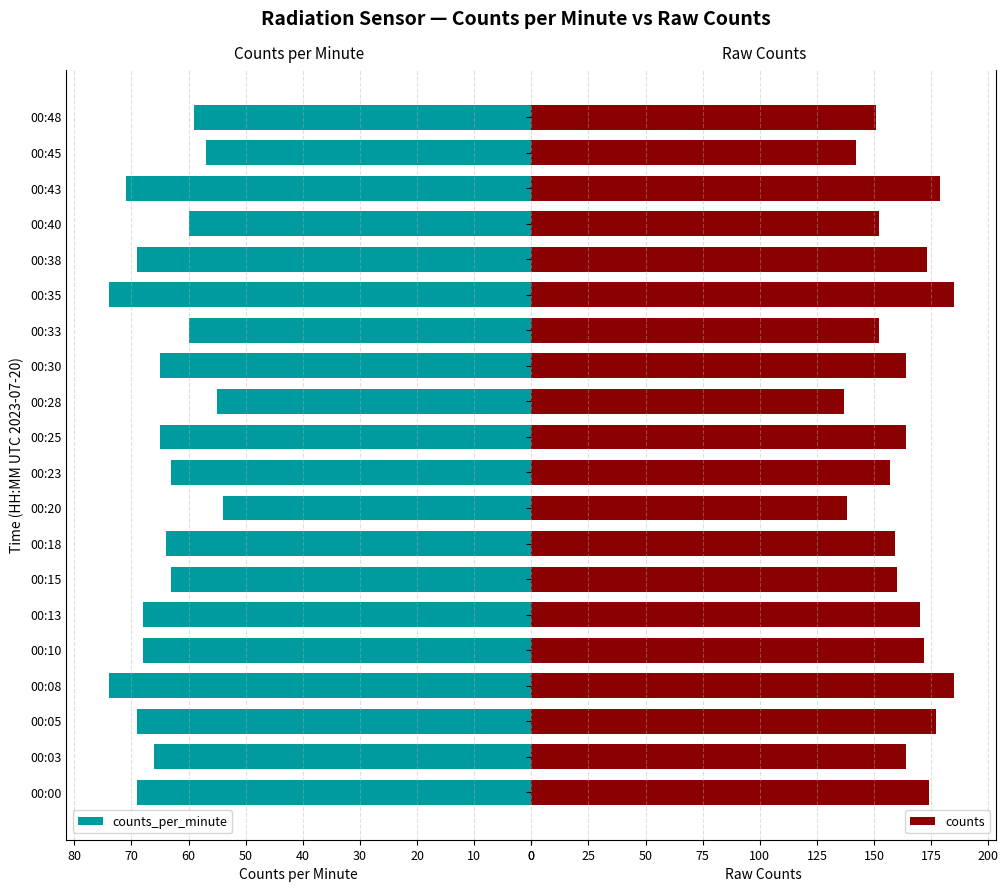

At which label does counts_per_minute reach its minimum?

00:20